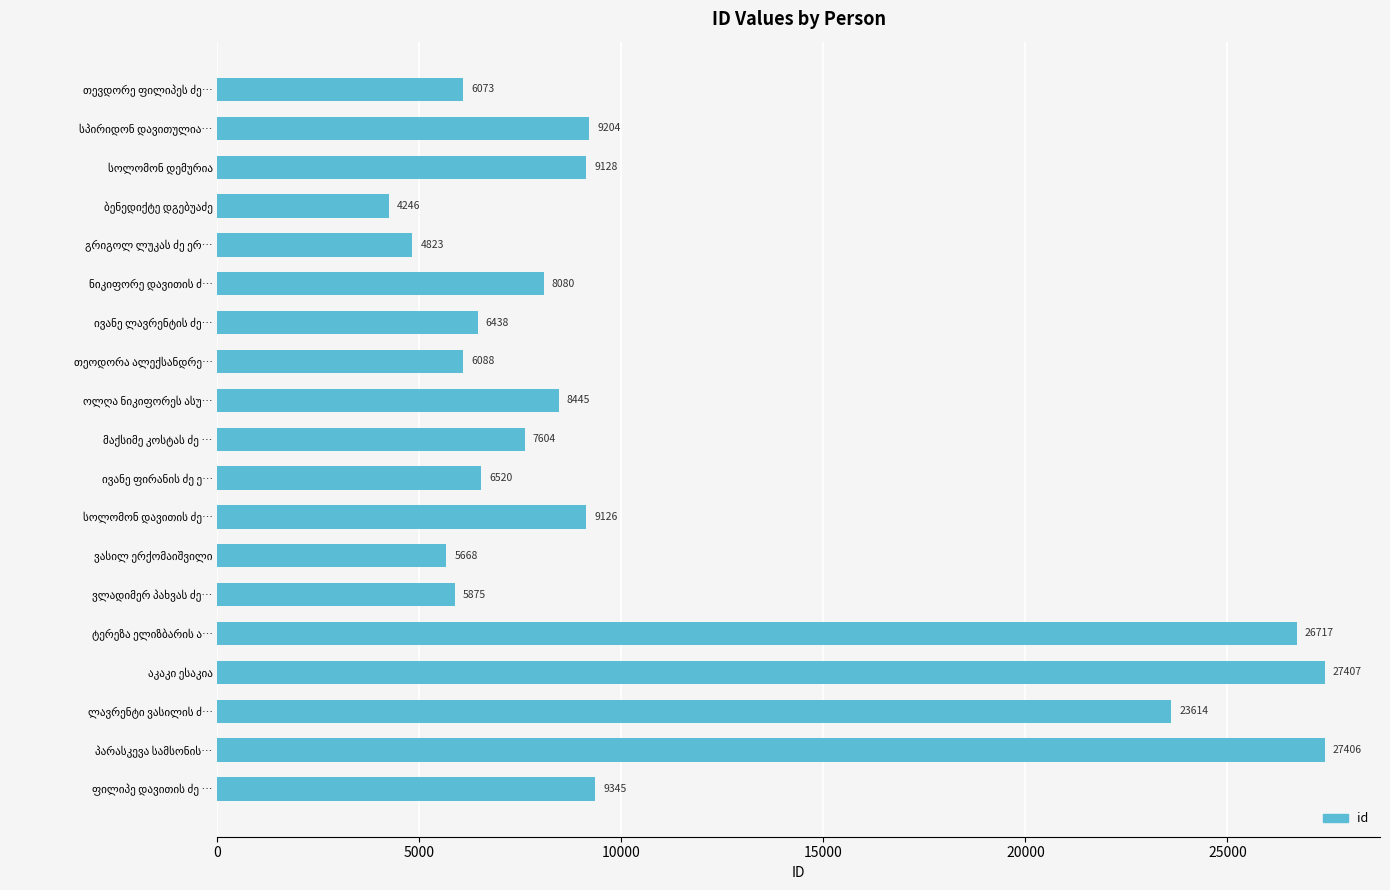

What is the difference between the second highest and second lowest values?

22583